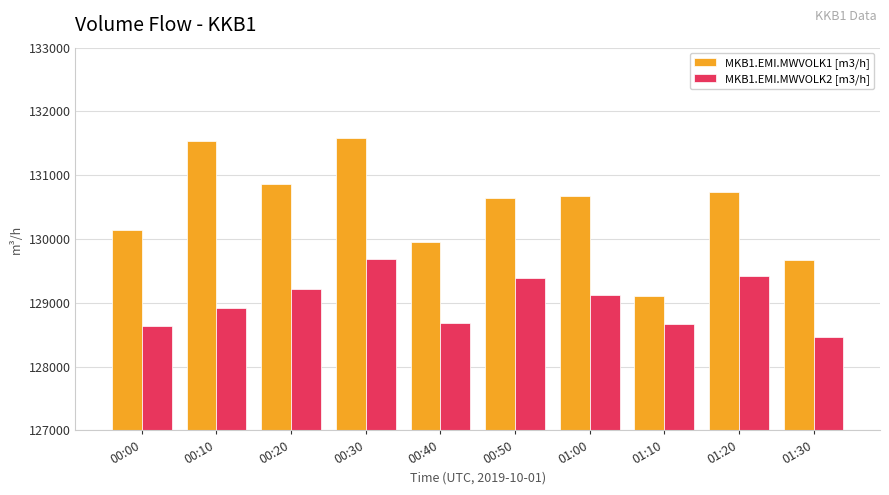

What is the difference between the highest and lowest values at 00:50?

1250